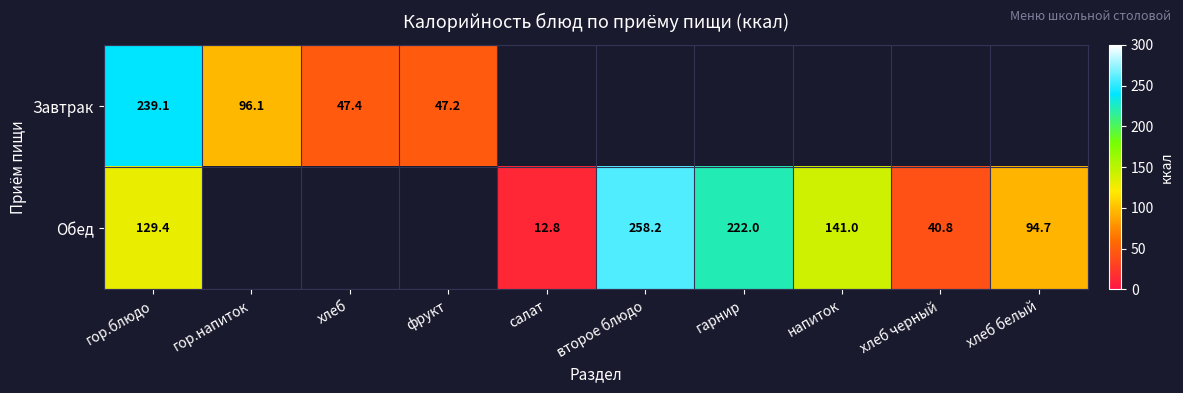

True or false: Обед has a value of 314.8 at гарнир.

False